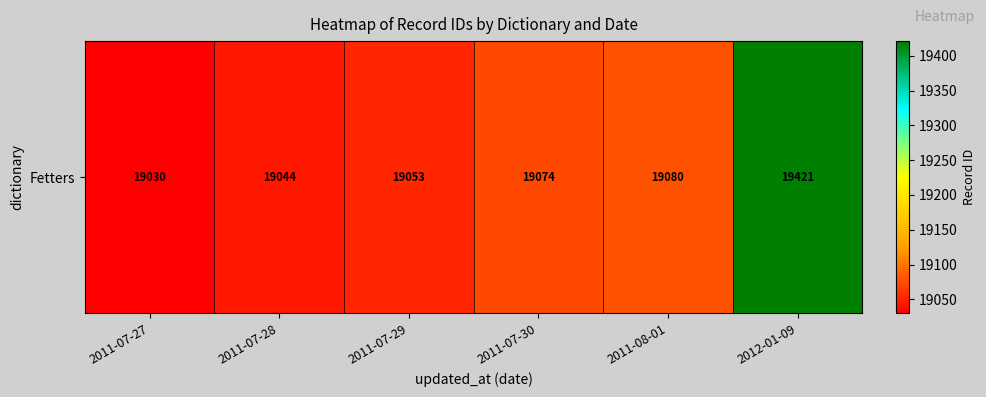

Between 2011-07-29 and 2011-07-30, which is larger?

2011-07-30